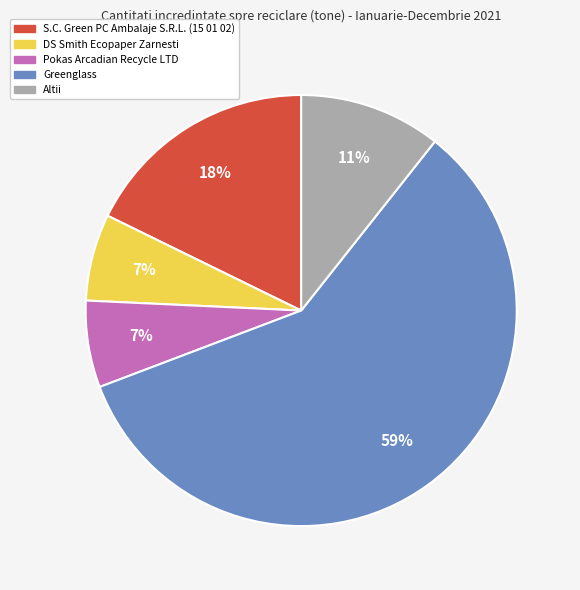

Which category has the biggest portion of the pie?

Greenglass